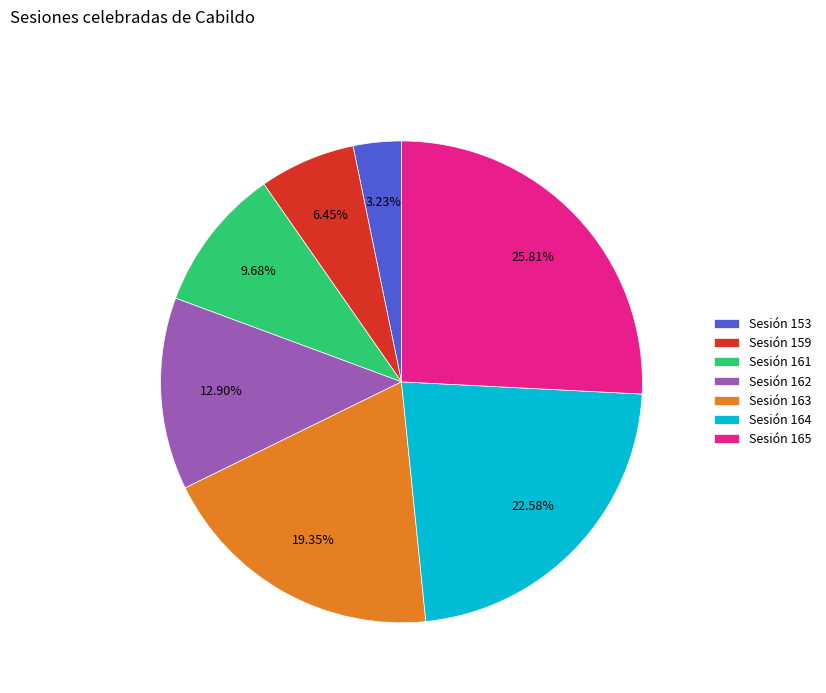

Does any single category account for the majority?

No